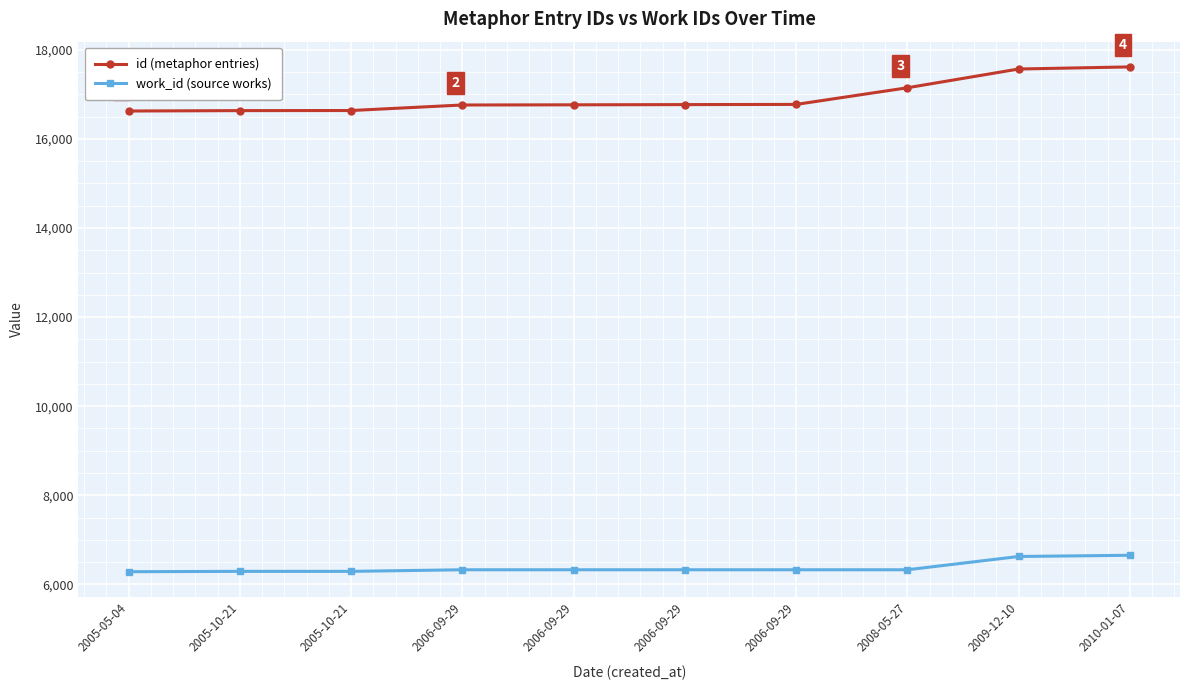

How many lines are shown in the chart?

2